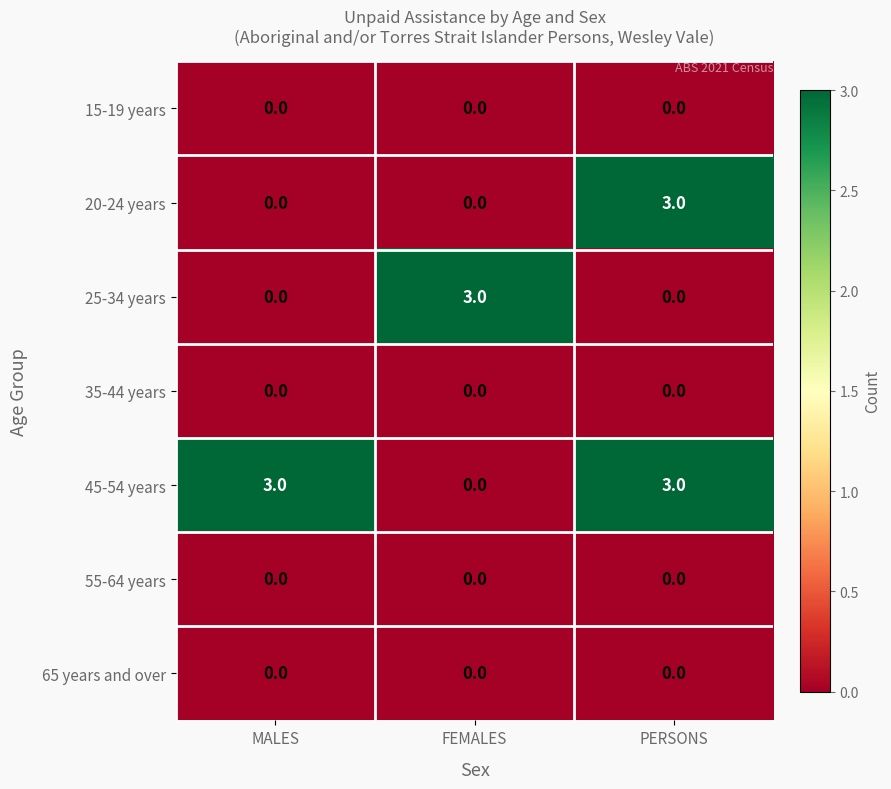

What is the total value across all series at MALES?

3